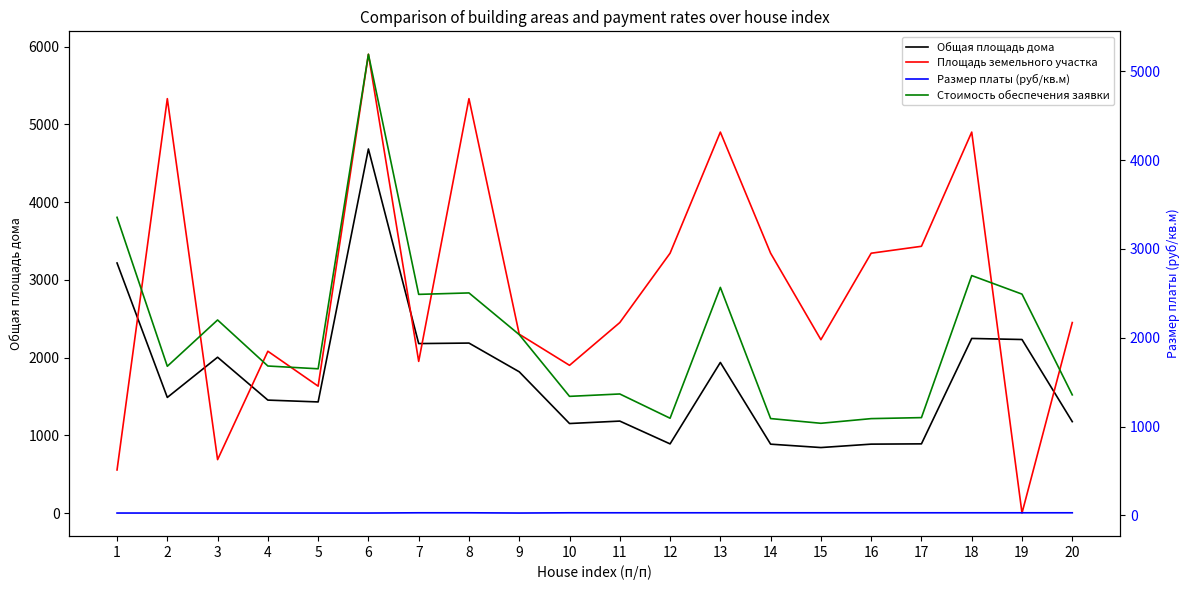

At 7, list the series in order from smallest to largest.

Размер платы (руб/кв.м), Площадь земельного участка, Общая площадь дома, Стоимость обеспечения заявки